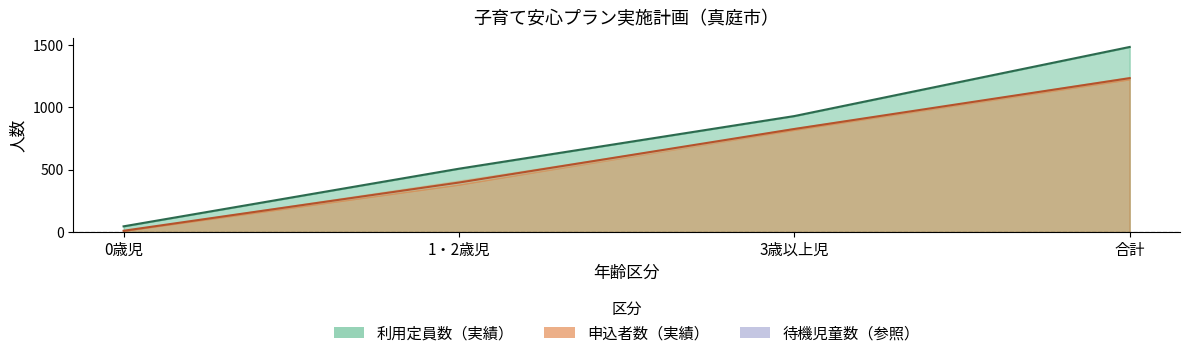

At which category is the sum across all series the highest?

合計